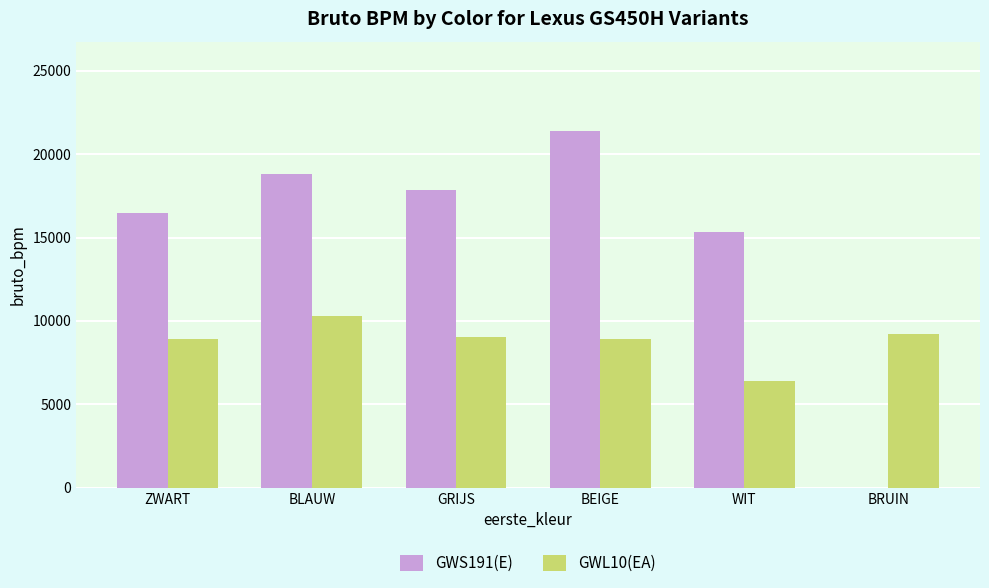

Which series has the largest total across all categories?

GWS191(E)